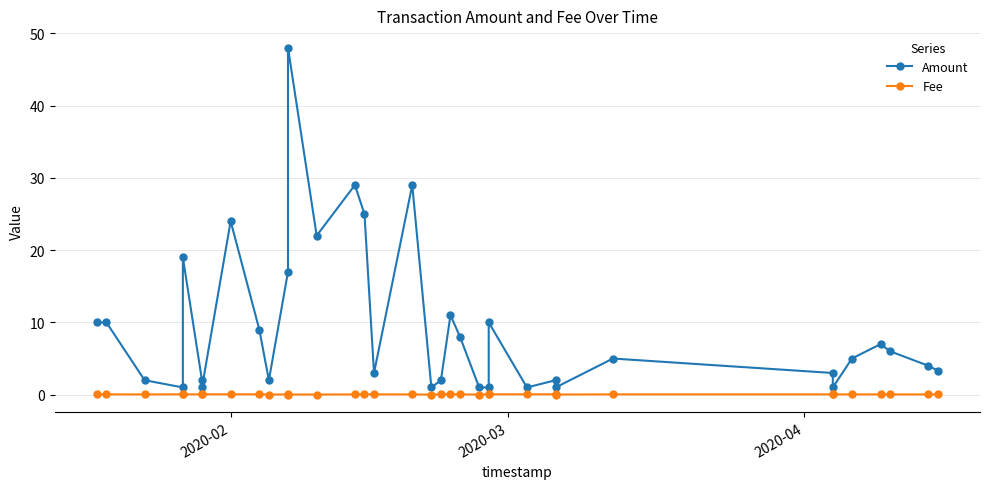

What is the value of the Amount point at the 18th from the left?

1.0